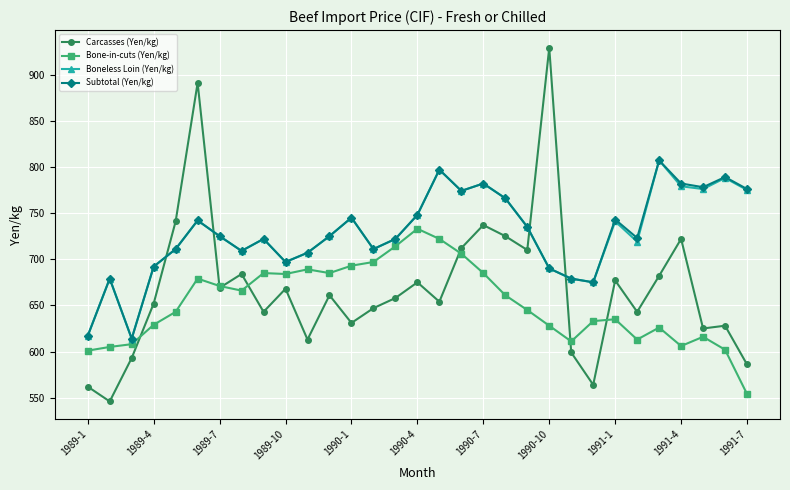

Which series has the widest spread of values?

Carcasses (Yen/kg)